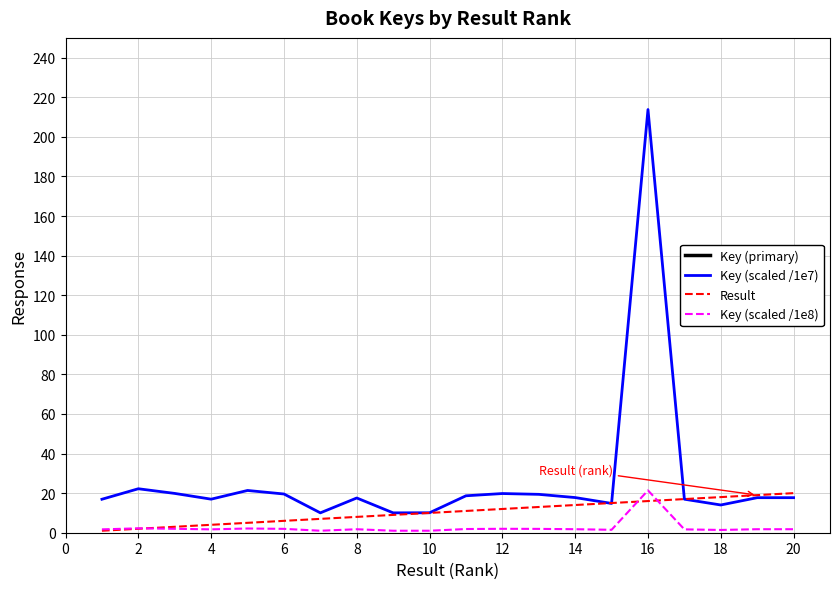

Which series ends up on top after the final intersection of Result and Key (scaled /1e7)?

Result